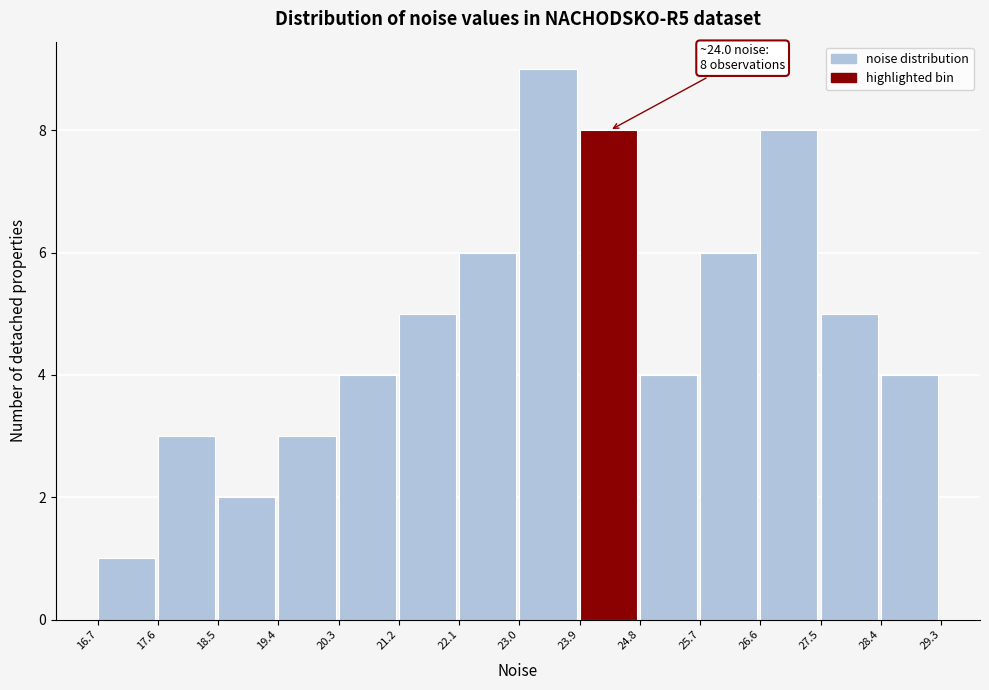

Over which range of the x-axis is the bar tallest?

23.0 to 23.9